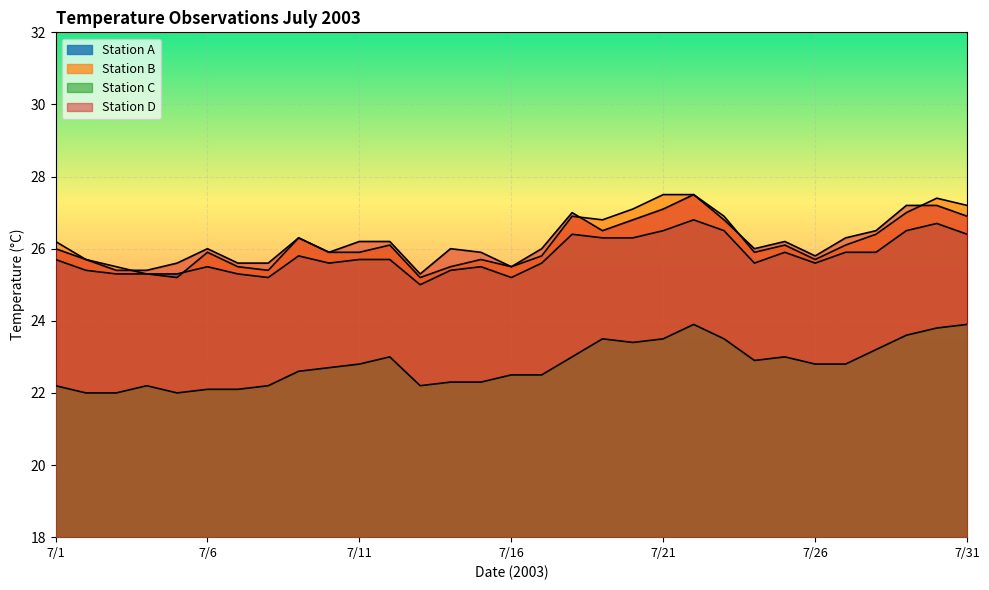

Count the number of categories in the chart.

31